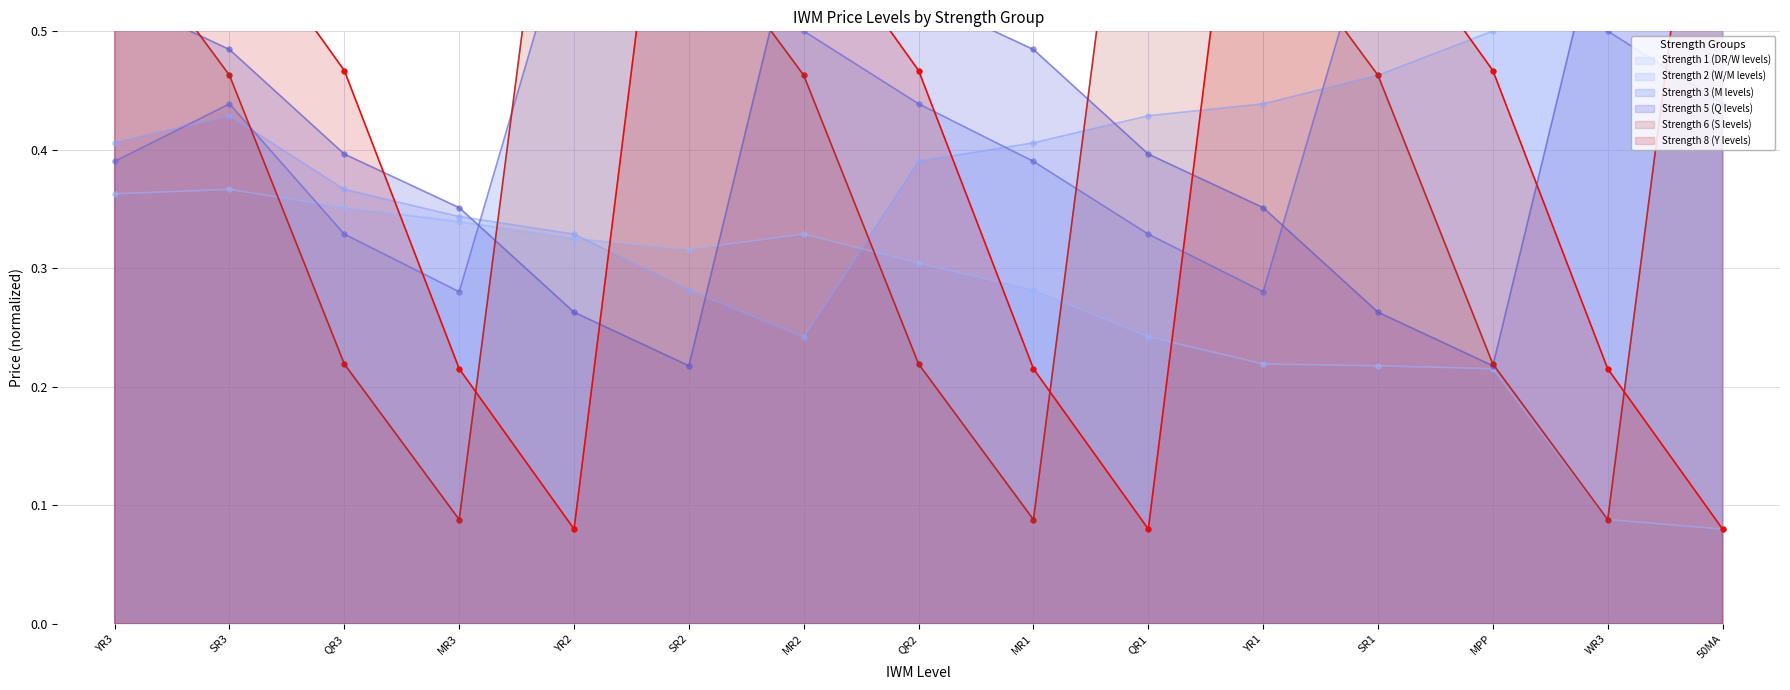

Which series has the largest total across all categories?

Strength 8 (Y levels)